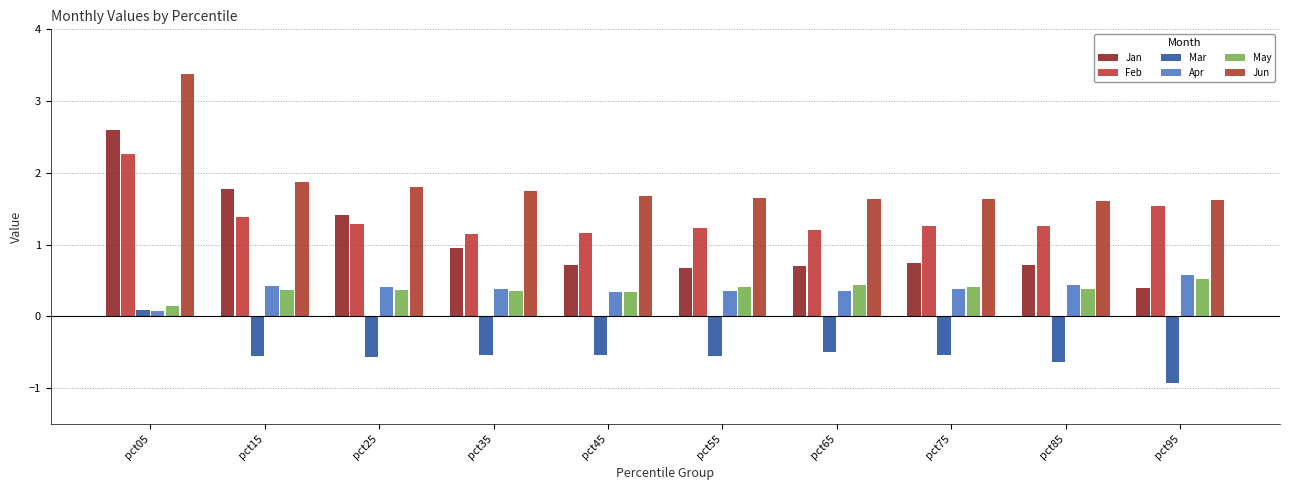

What is the difference between the maximum and minimum values in the Jan series?

2.2